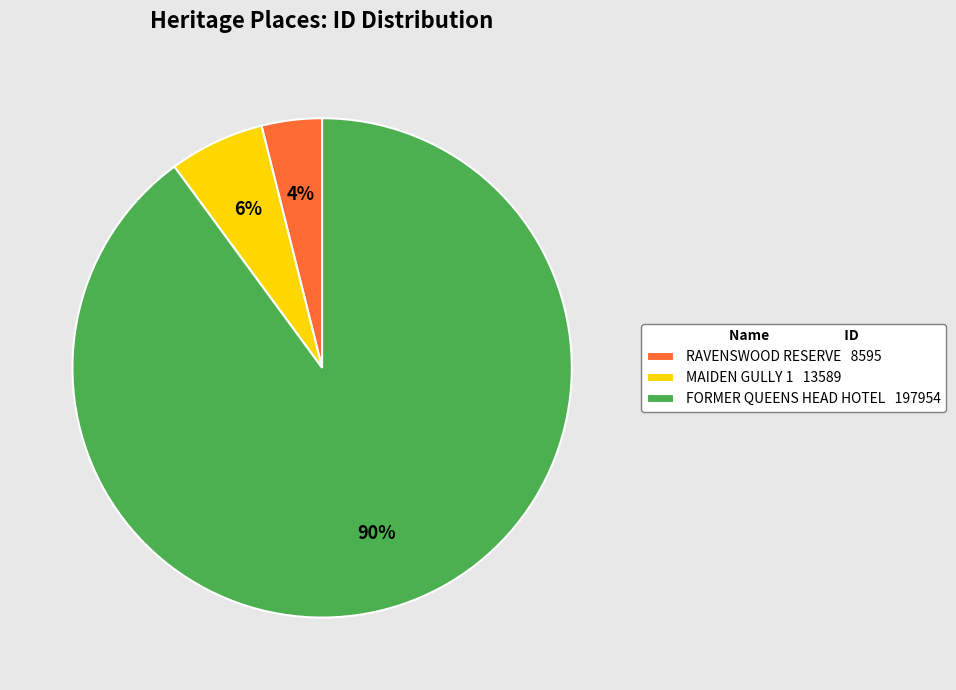

True or false: MAIDEN GULLY 1 13589 accounts for 1% of the total.

False